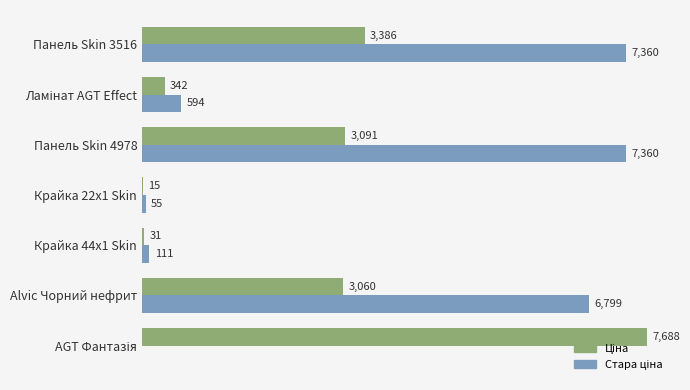

At which category is the sum across all series the highest?

Панель Skin 3516